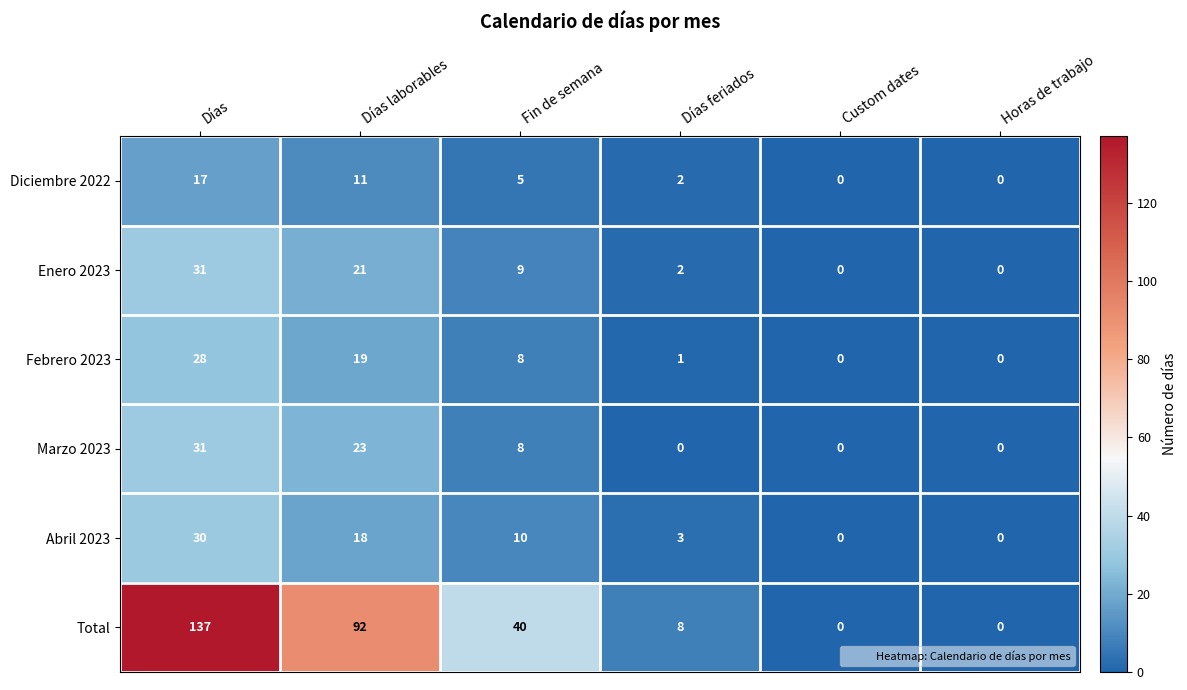

What is the average value of the Febrero 2023 series?

9